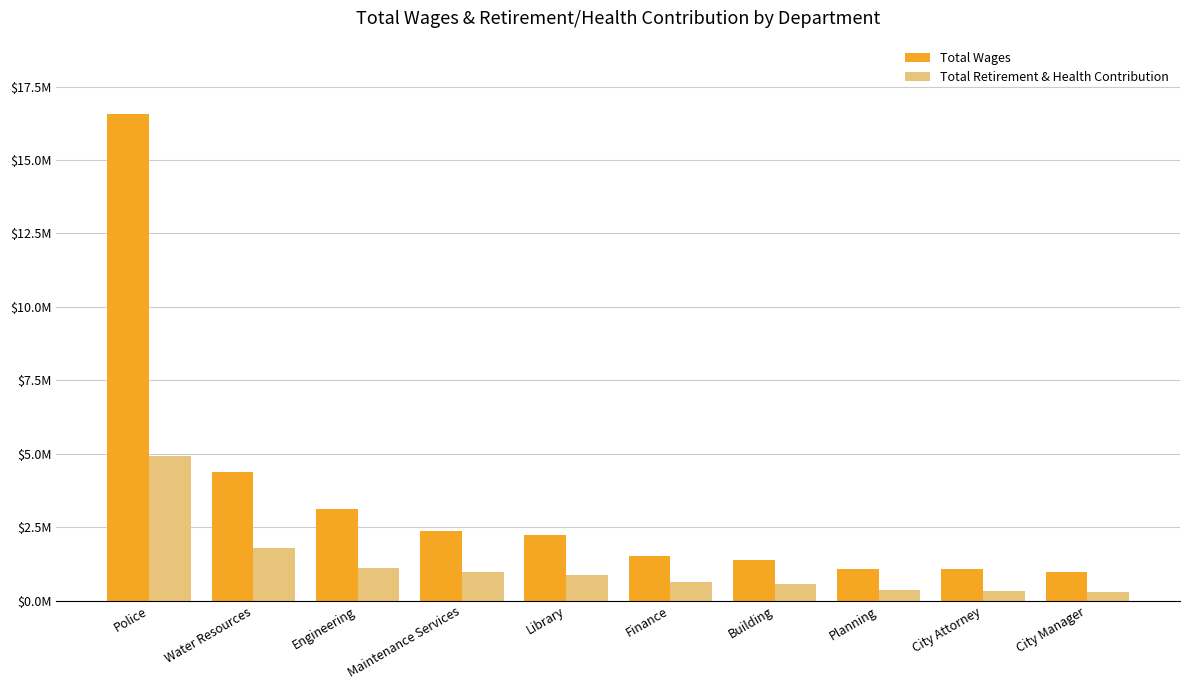

At which category is the sum across all series the highest?

Police